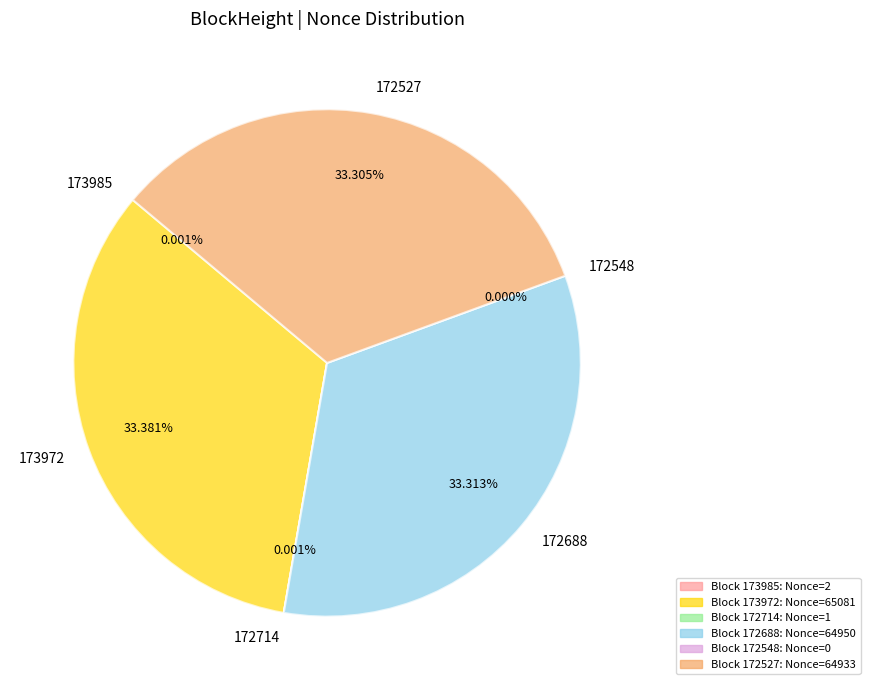

Is it true that 172714 is 1% of the pie?

False